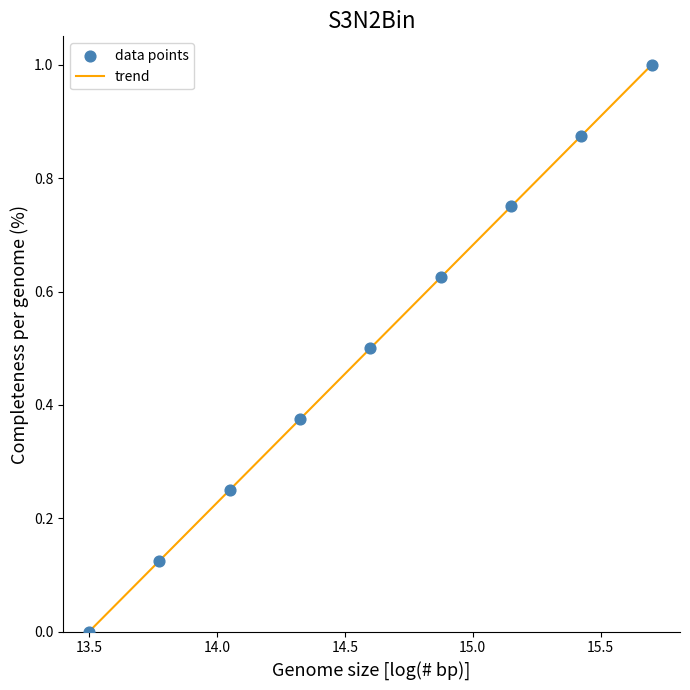

What is the greatest value displayed?

1.0